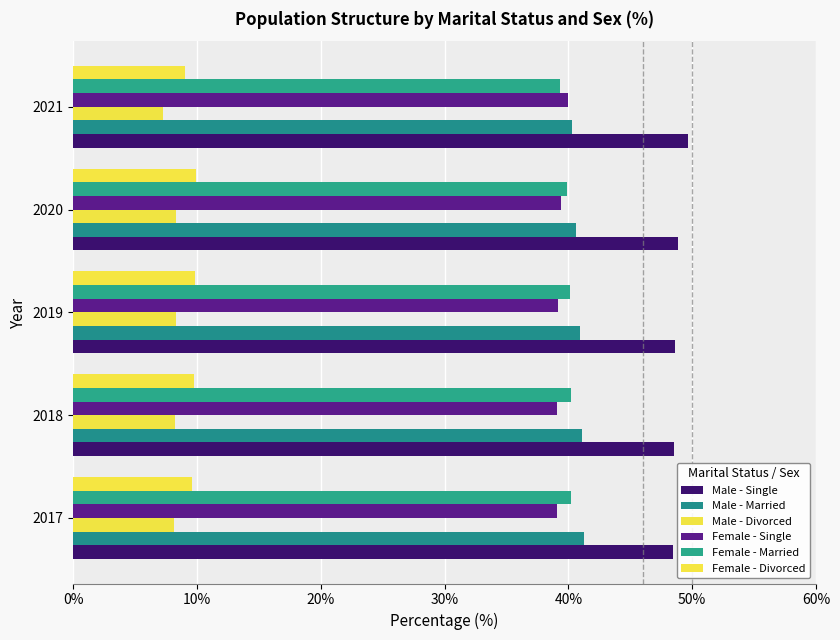

How many categories are shown in the chart?

5